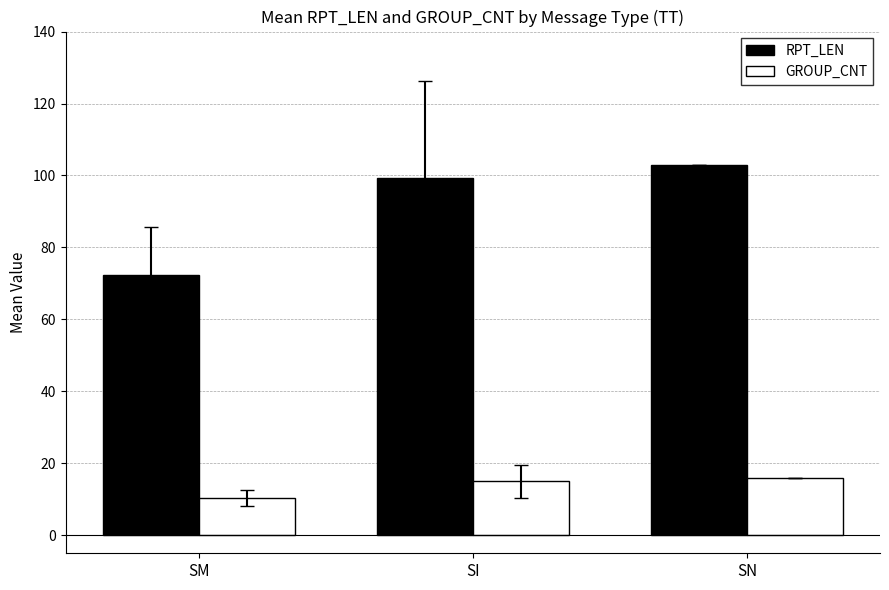

Which series has the largest range (max minus min)?

RPT_LEN